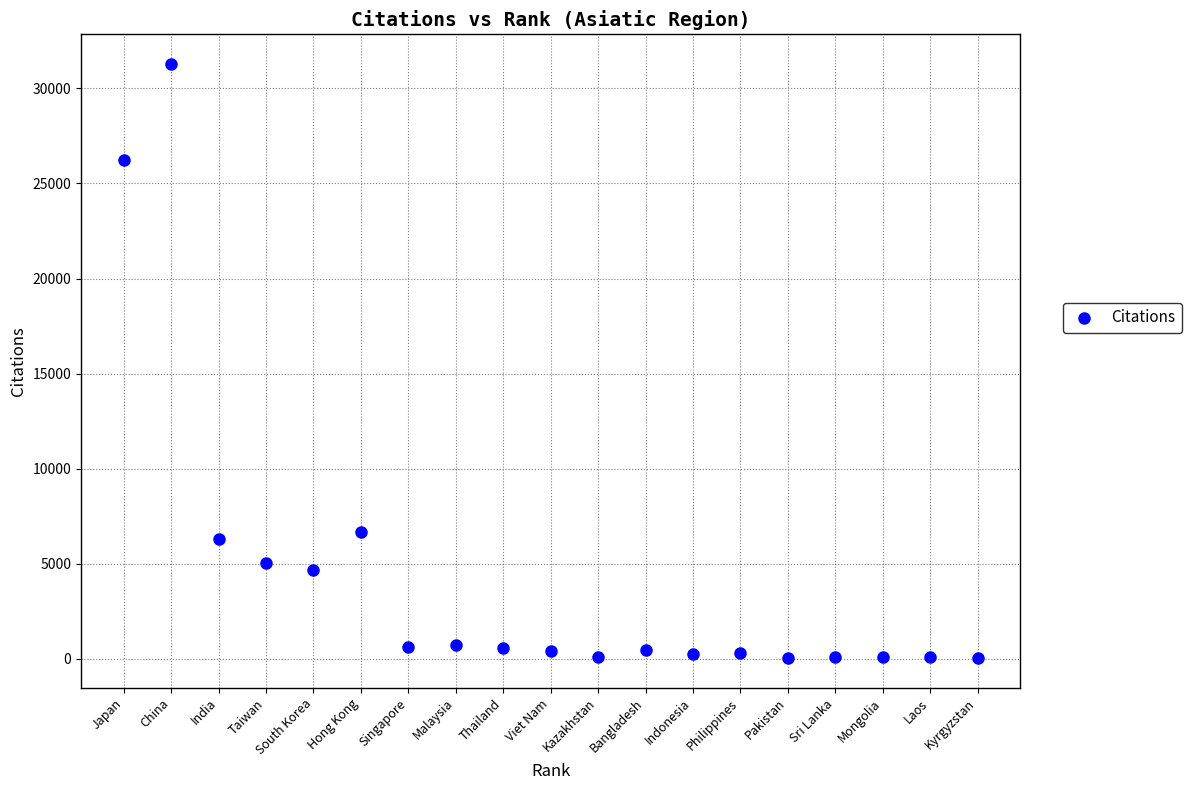

What Y value in the scatter plot is closest to 15656?

6649